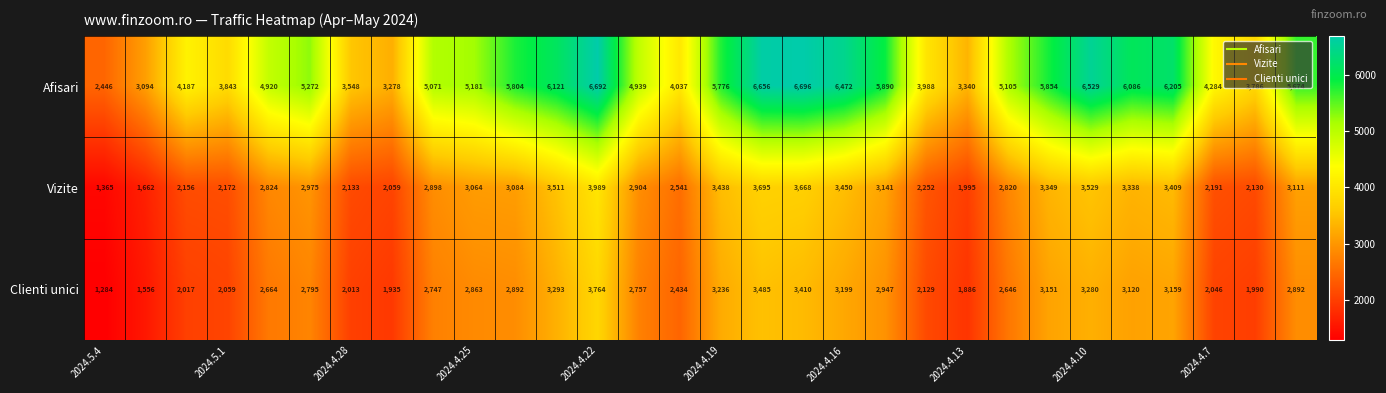

What is the maximum value shown in the chart?

6696